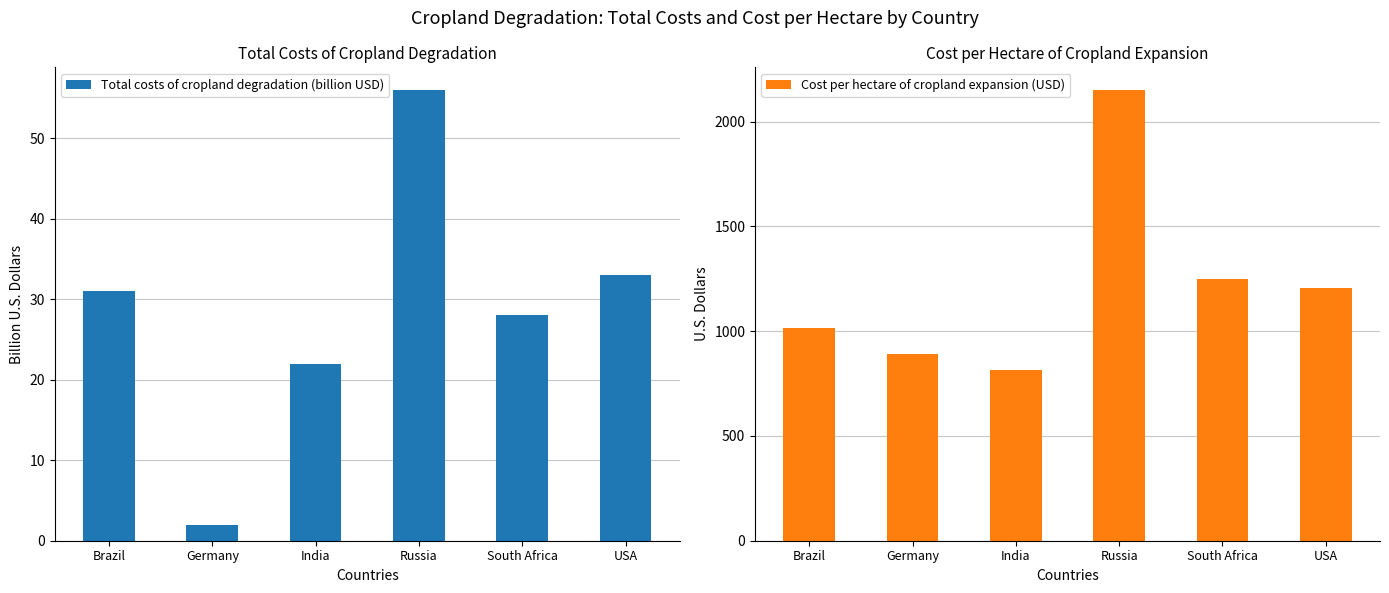

At which label does Total costs of cropland degradation (billion USD) reach its minimum?

Germany